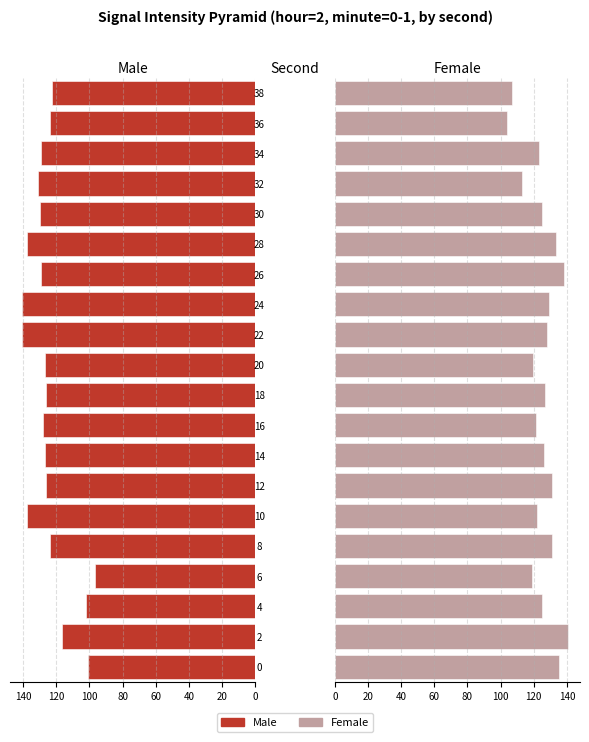

What are all the series names shown in the legend?

Male, Female